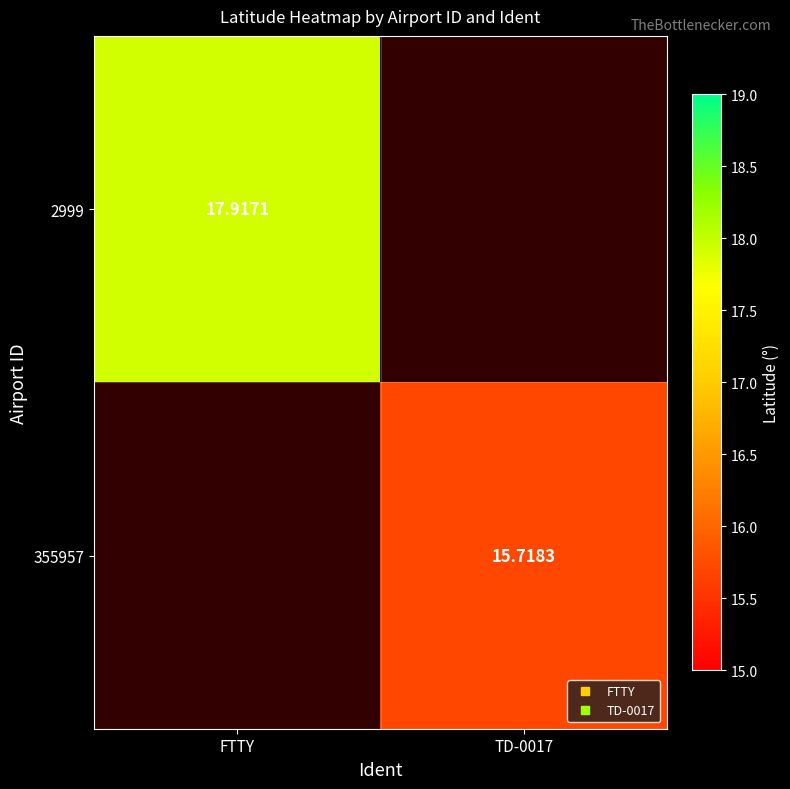

Which label corresponds to the largest value in the chart?

FTTY